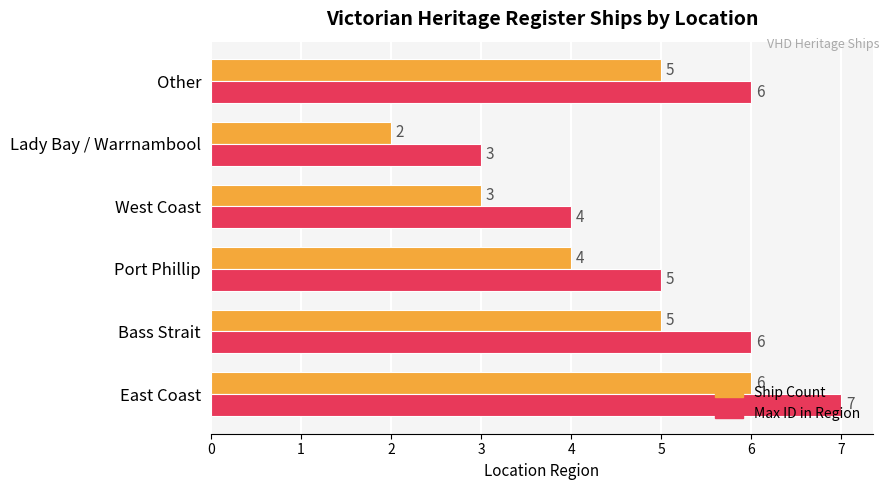

What value does the Ship Count series have at East Coast?

6